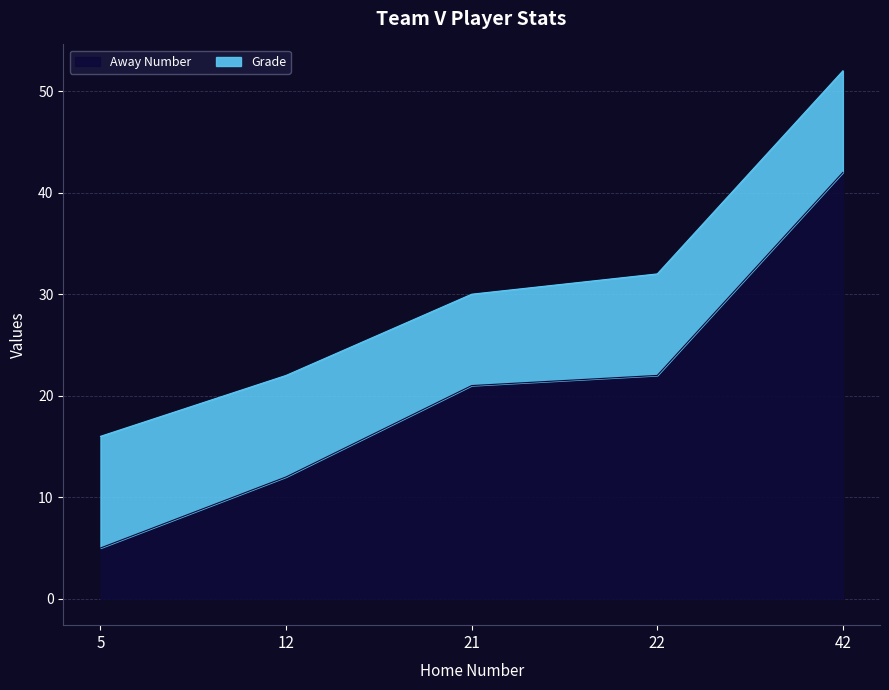

What is the minimum value shown in the chart?

5